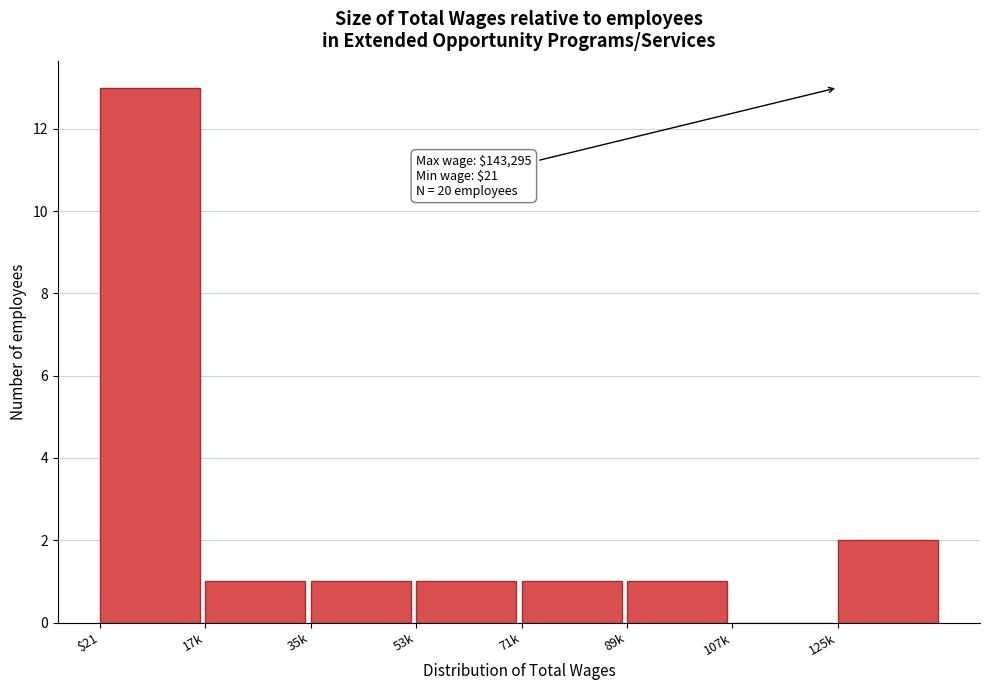

Reading left to right, extract all data points from this chart.

$21=13	17k=1	35k=1	53k=1	71k=1	89k=1	107k=0	125k=2